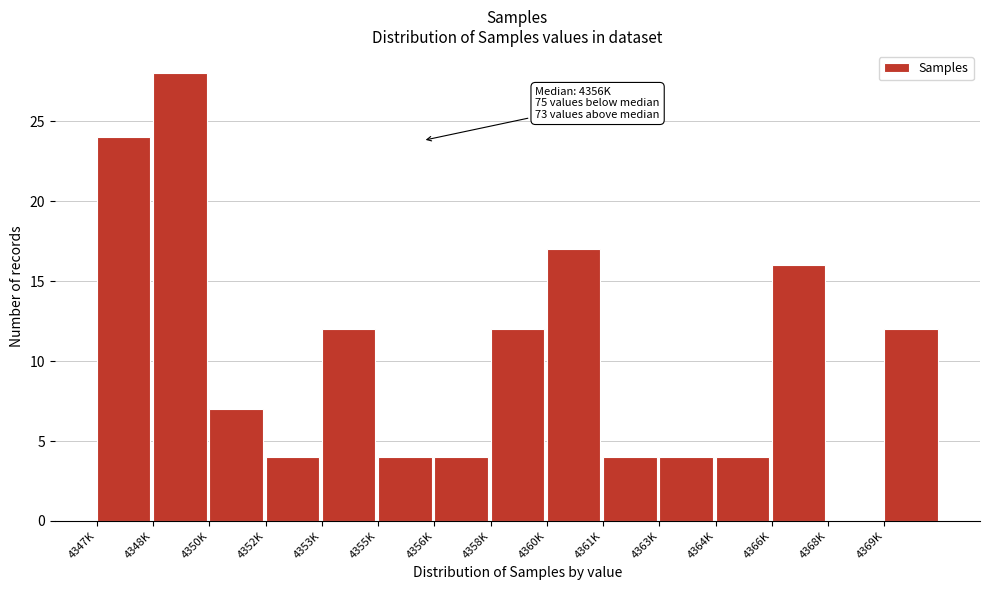

Reading left to right, extract all data points from this chart.

4347K=24	4348K=28	4350K=7	4352K=4	4353K=12	4355K=4	4356K=4	4358K=12	4360K=17	4361K=4	4363K=4	4364K=4	4366K=16	4368K=0	4369K=12